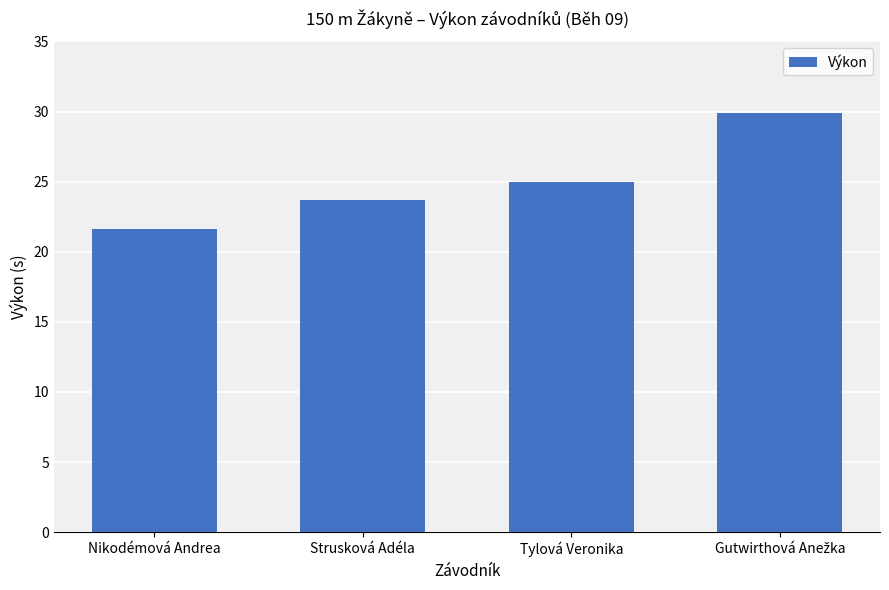

What is the sum of all values?

100.2